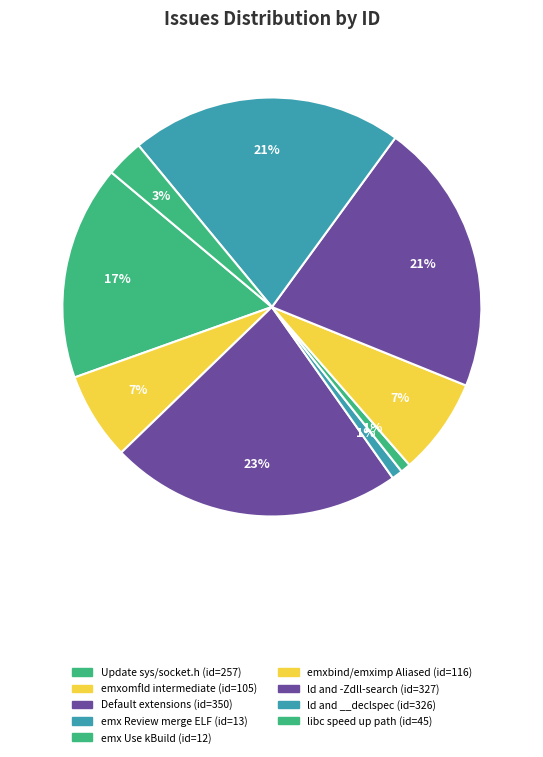

Is there any slice that represents more than half of the pie?

No